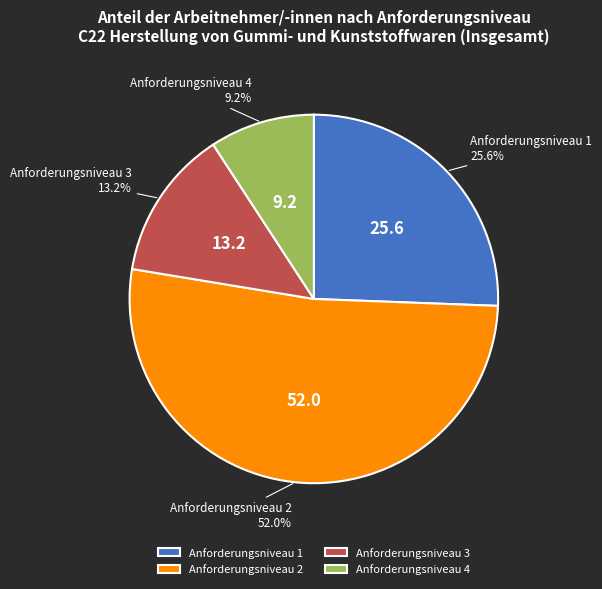

Which category has the biggest portion of the pie?

Anforderungsniveau 2